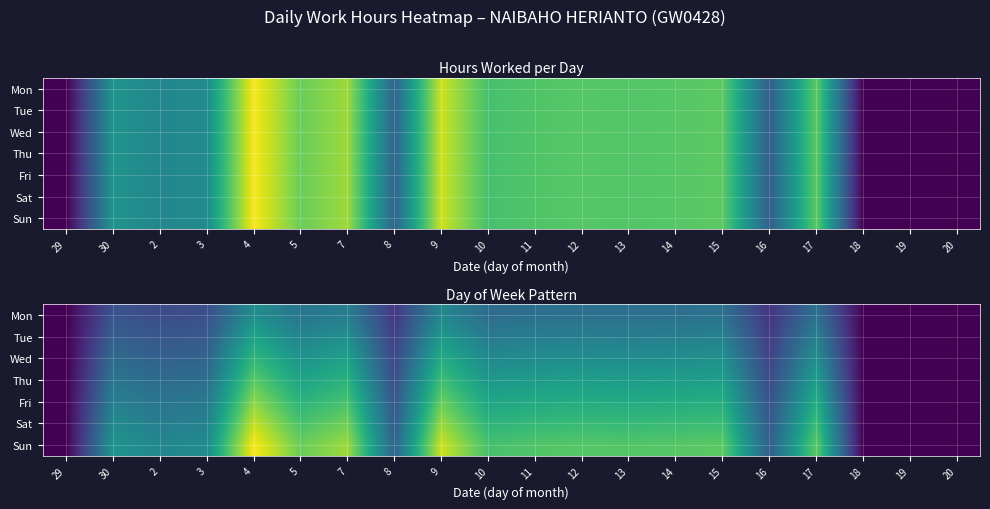

Rank the series by their average value, from highest to lowest.

Sun, Sat, Fri, Thu, Wed, Tue, Mon